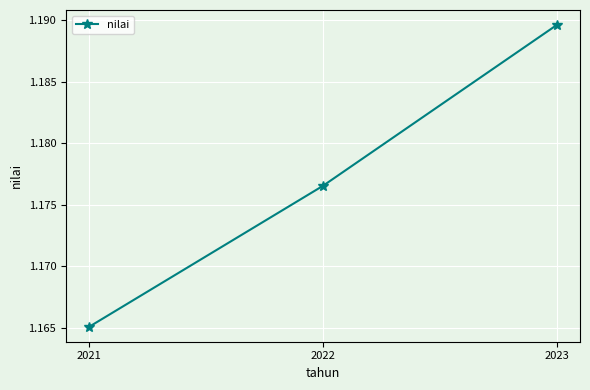

What is the sum of the values at 2023 and 2022?

2.4